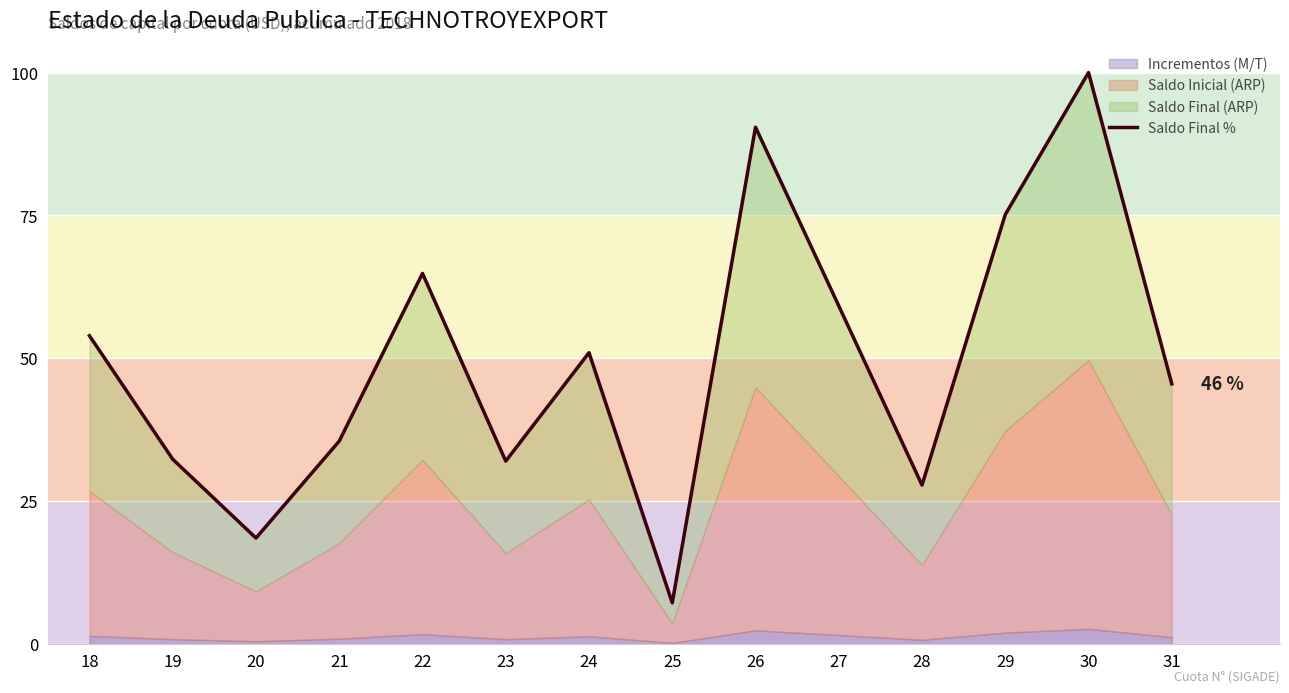

Between 24 and 31, which is larger?

24